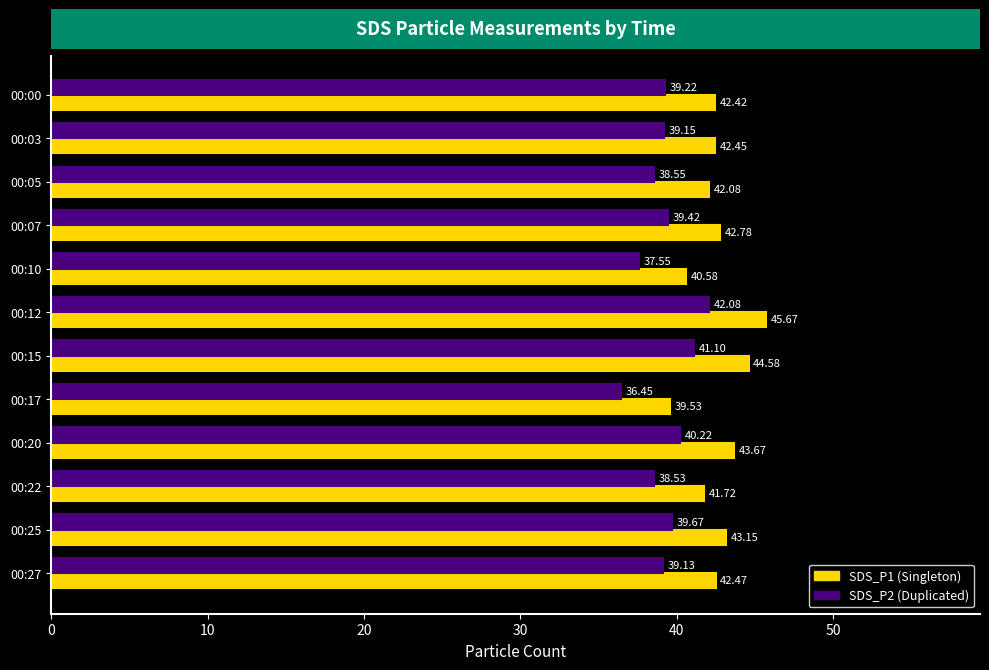

Count the number of categories in the chart.

12